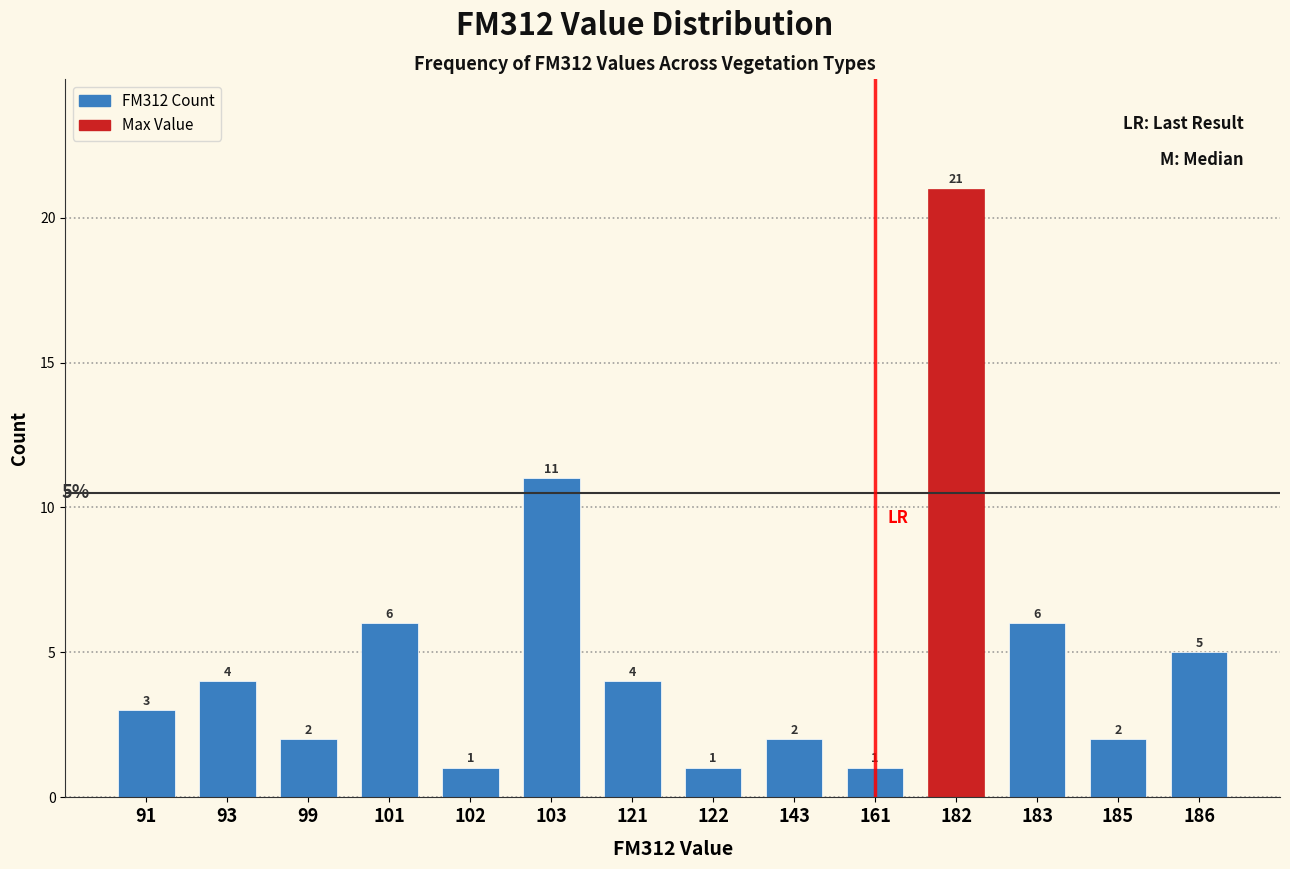

Reading right to left, what are all the values shown in this chart?

186=5	185=2	183=6	182=21	161=1	143=2	122=1	121=4	103=11	102=1	101=6	99=2	93=4	91=3